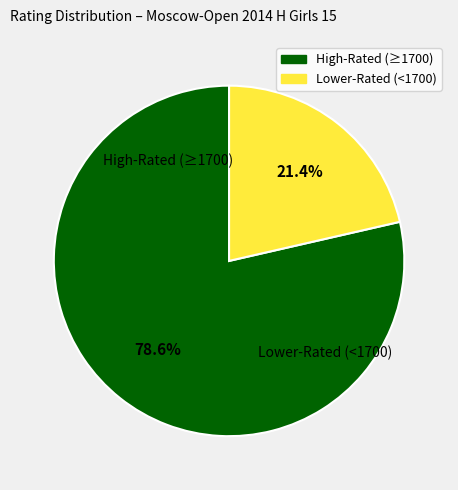

Is there a majority slice in this chart?

Yes